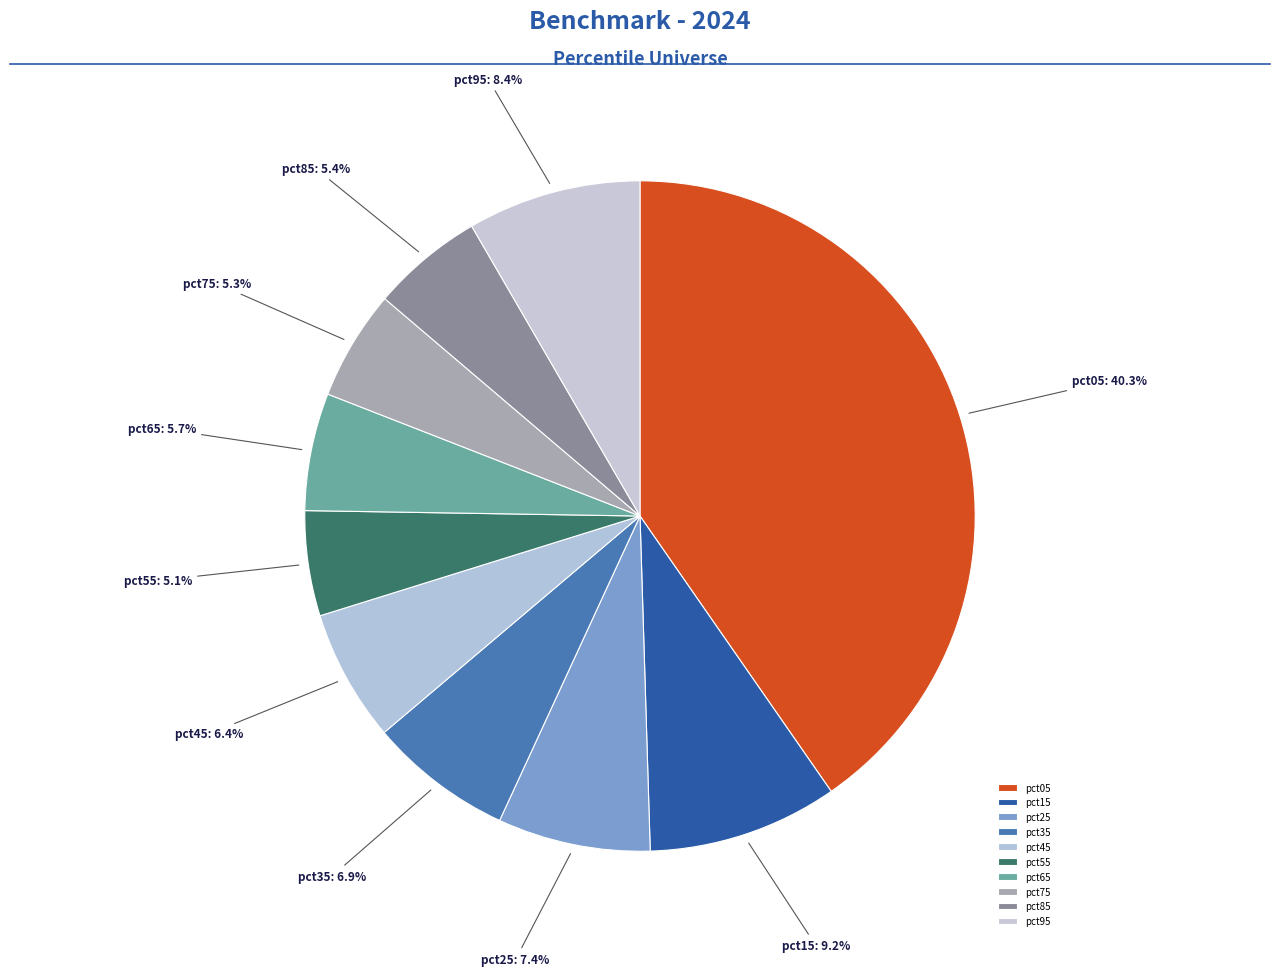

Combined, what portion of the pie is pct05 and pct55?

45.4%